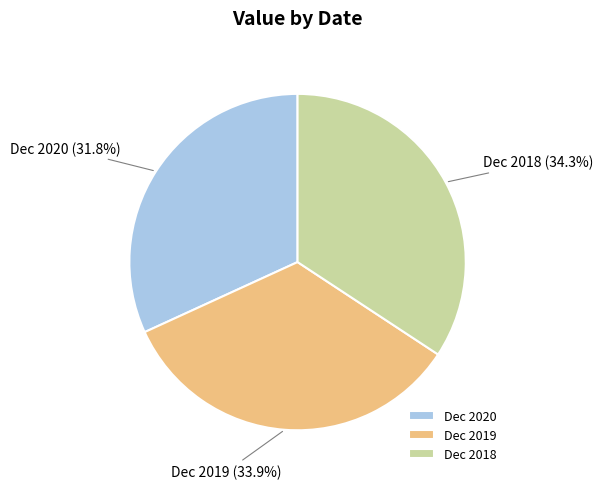

Count the number of slices in the pie.

3